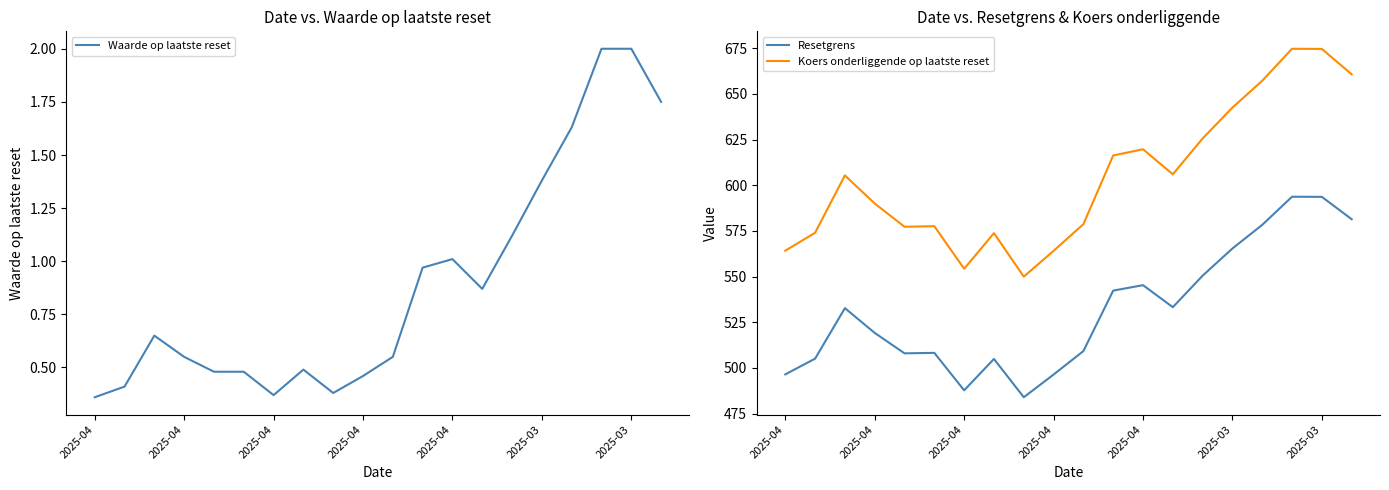

What is the spread (max minus min) of values at 2025-03?

577.1